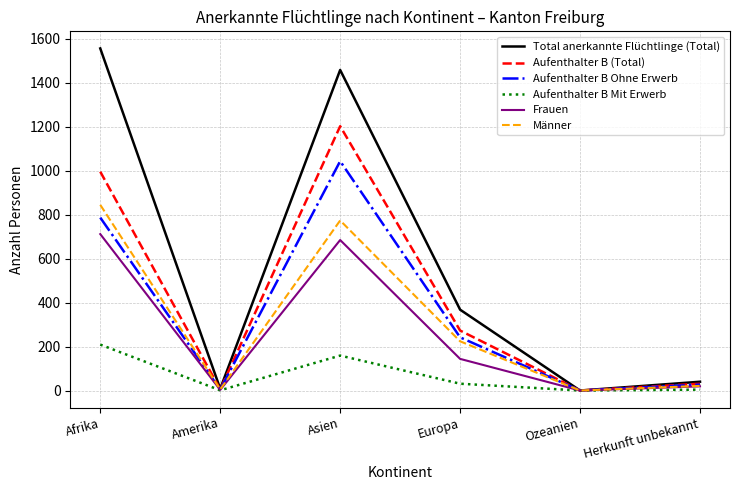

What is the average value of the Männer series?

312